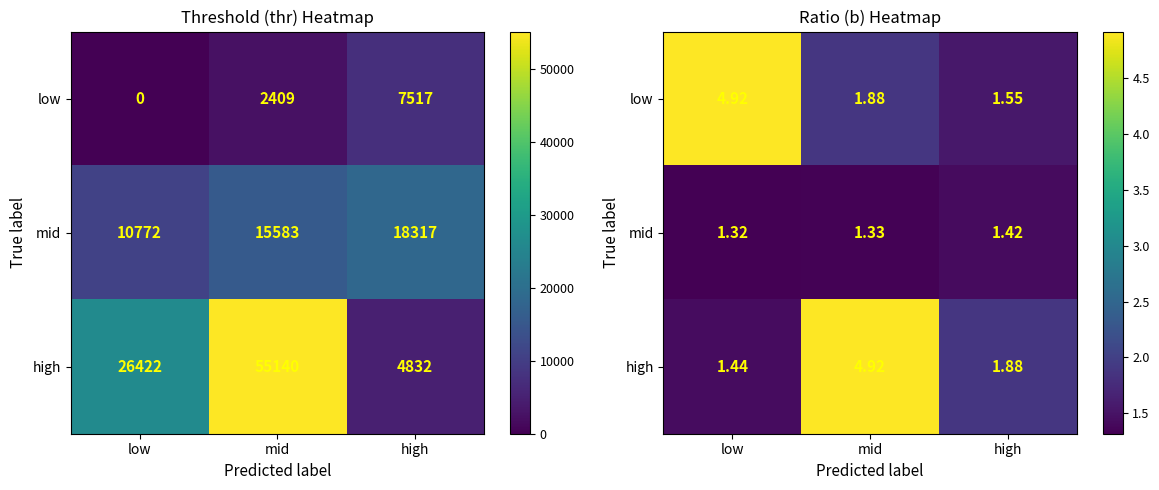

What is the average value of the low series?

2.8